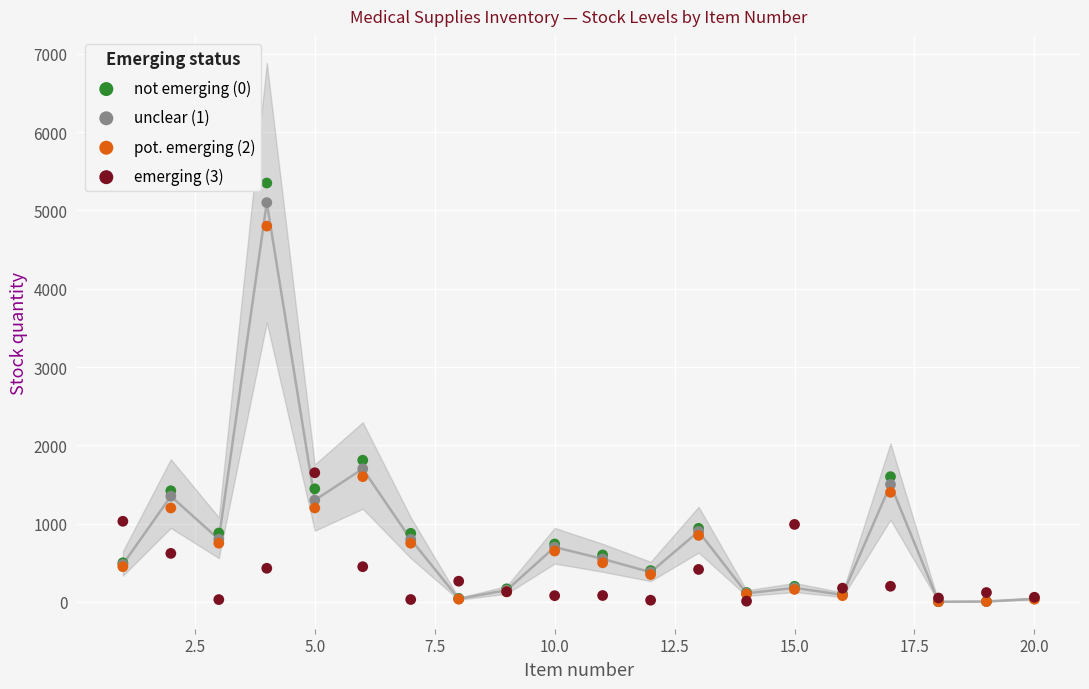

Across all series, what Y value is closest to 2676?

1810